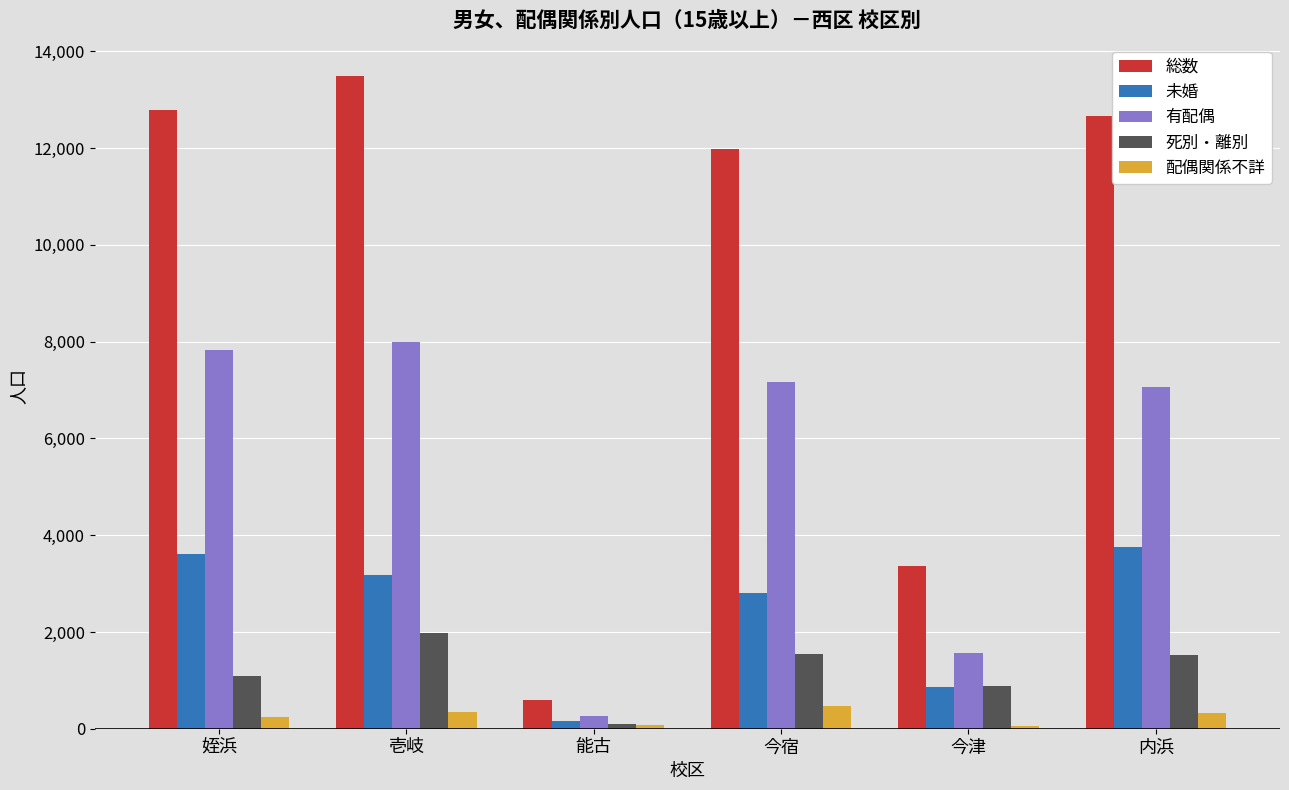

True or false: 未婚 has a value of 360 at 今津.

False